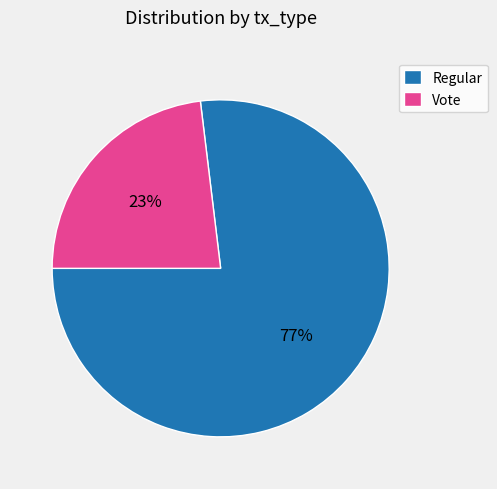

Combined, do Vote and Regular account for over 50%?

Yes